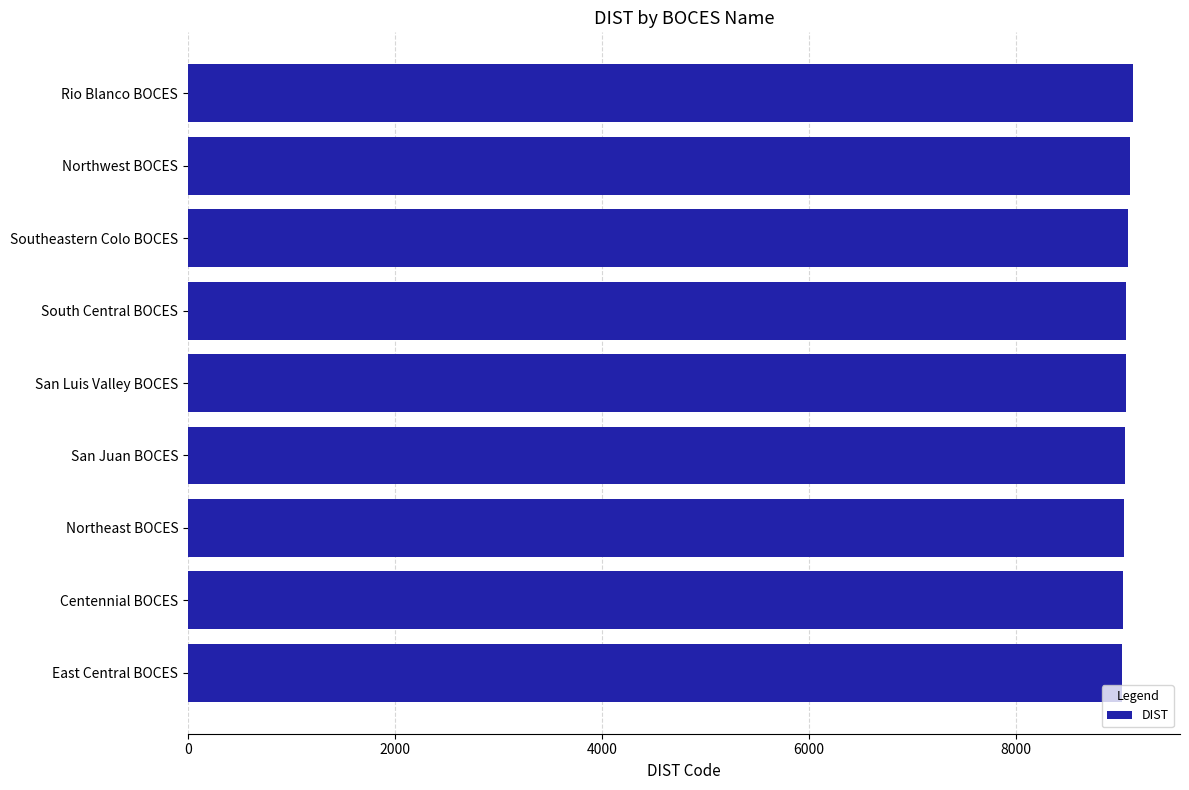

Is it true that the value at Southeastern Colo BOCES is 9075?

True